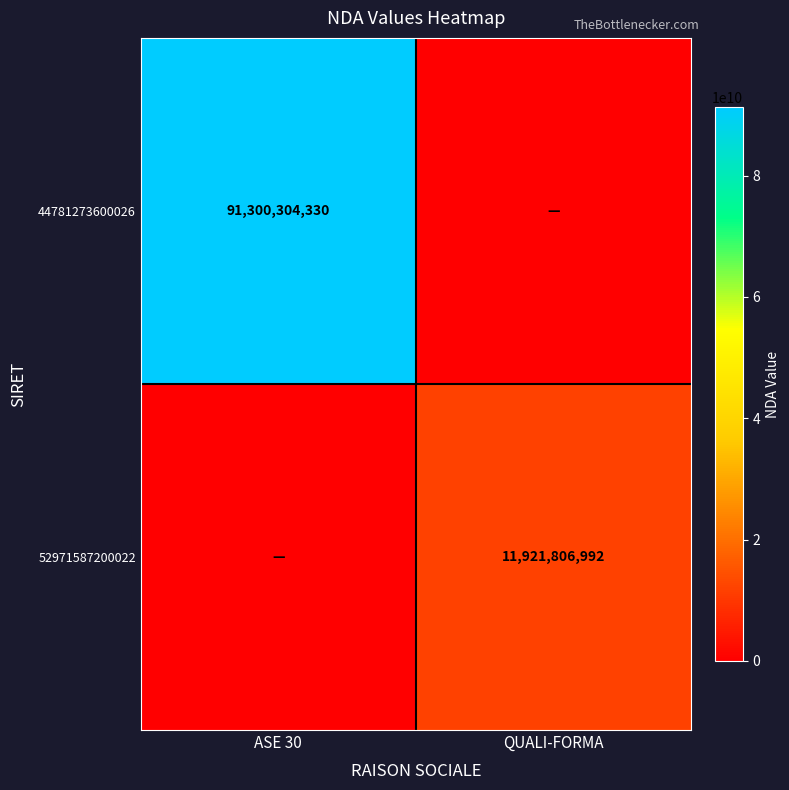

The 52971587200022 series shows 11921806992 at QUALI-FORMA. True or false?

True